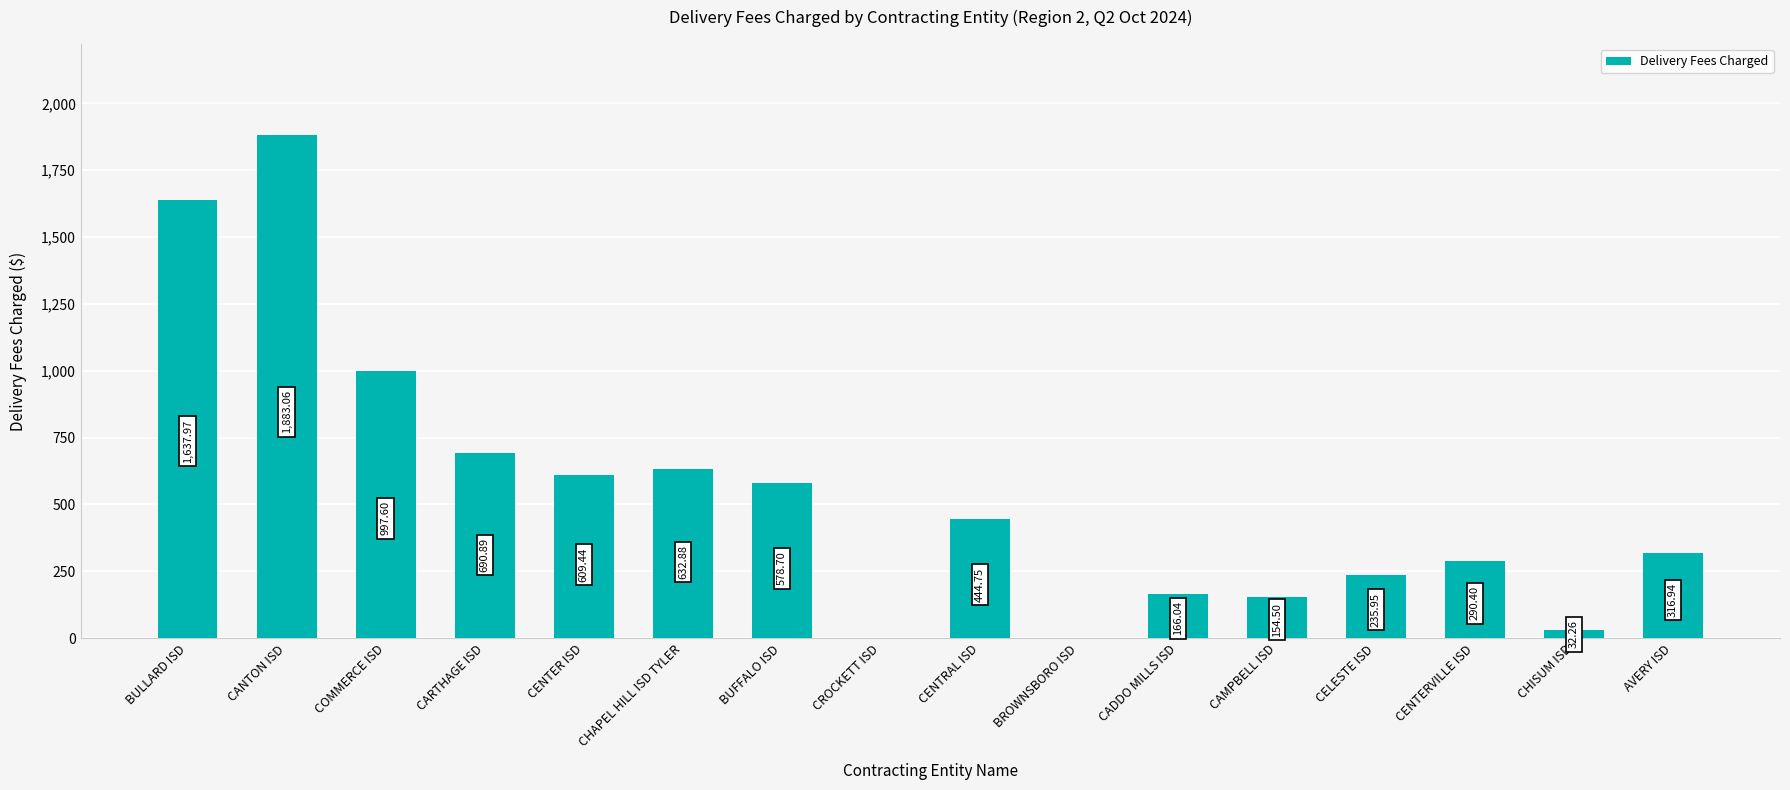

True or false: the data shows 609.4 at CENTER ISD.

True